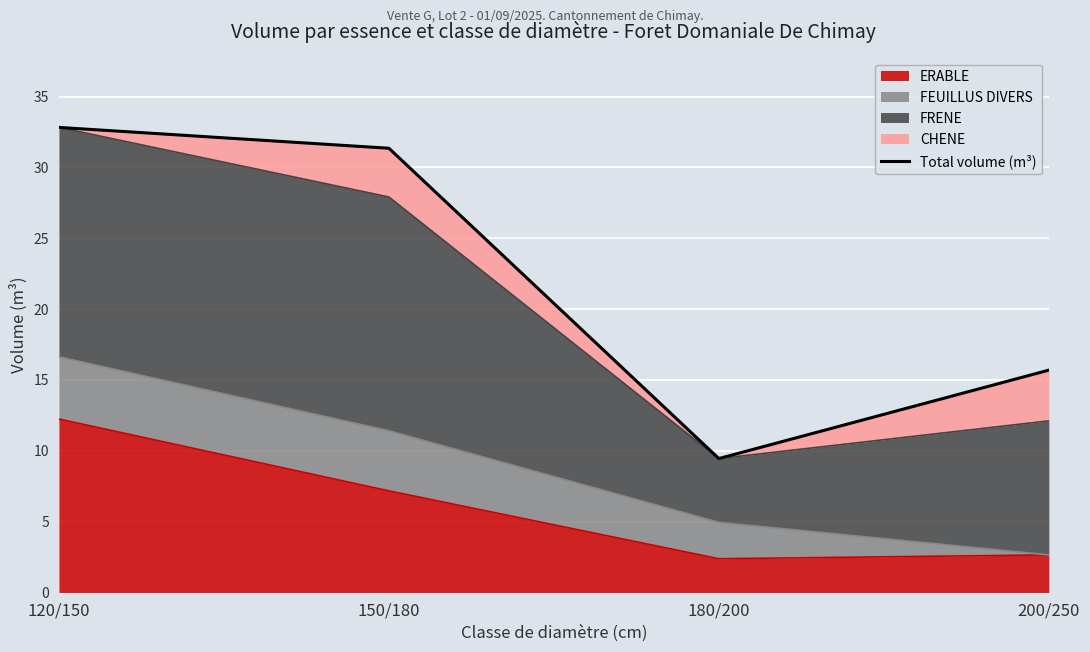

What is the greatest value displayed?

32.8